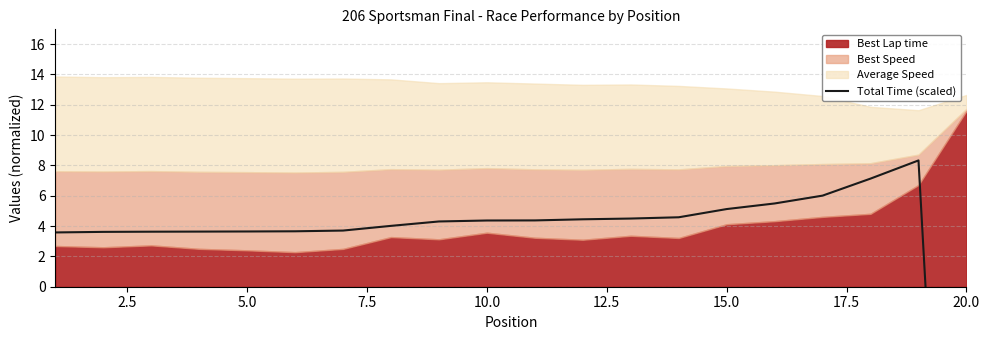

Reading left to right, extract all data points from this chart.

3.6	3.6	3.6	3.6	3.6	3.7	3.7	4.0	4.3	4.4	4.4	4.4	4.5	4.6	5.1	5.5	6.0	7.1	8.3	-48.3